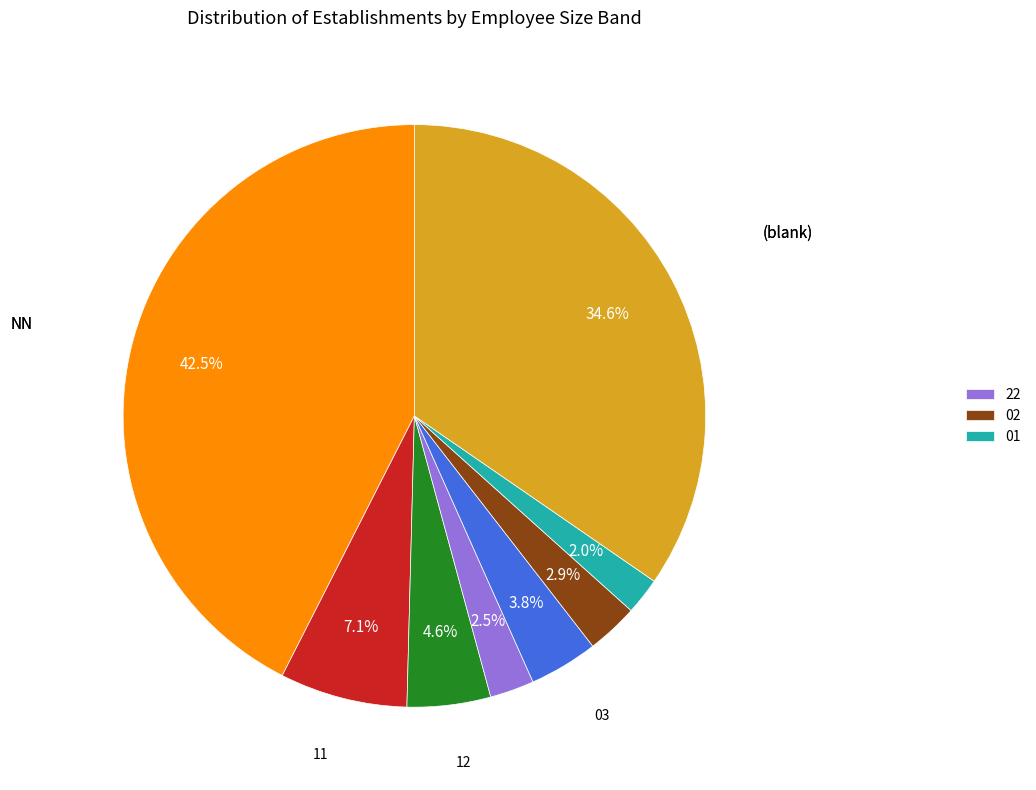

Is there a majority slice in this chart?

No